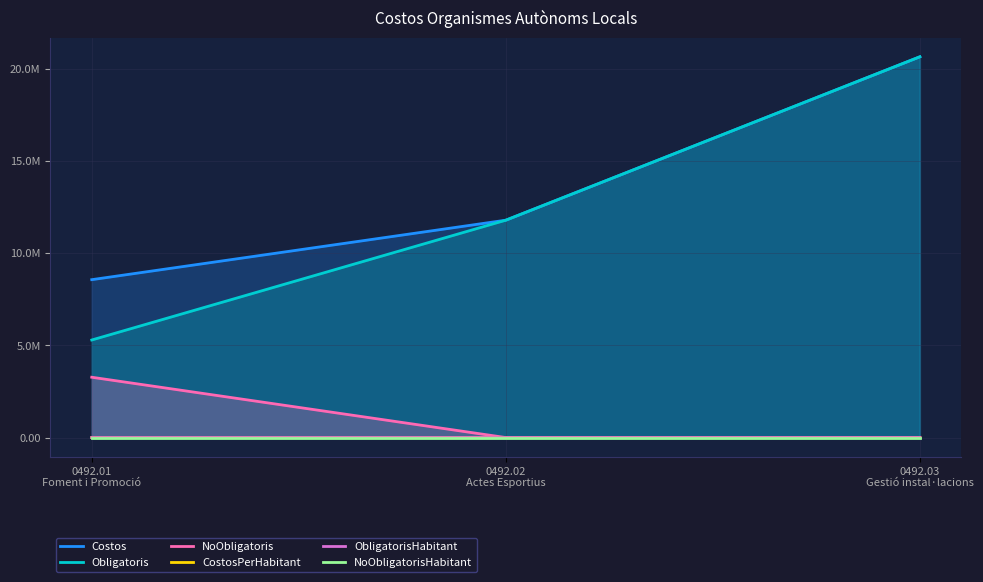

The Obligatoris series shows 5886509.0 at 0492.02
Actes Esportius. True or false?

False